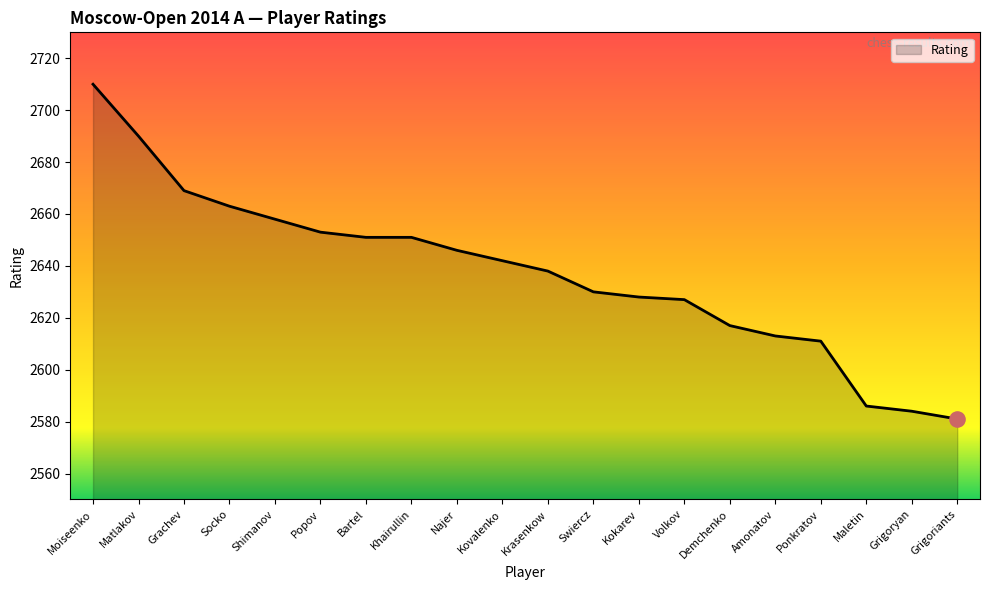

What is the change in value from Najer to Demchenko?

-29